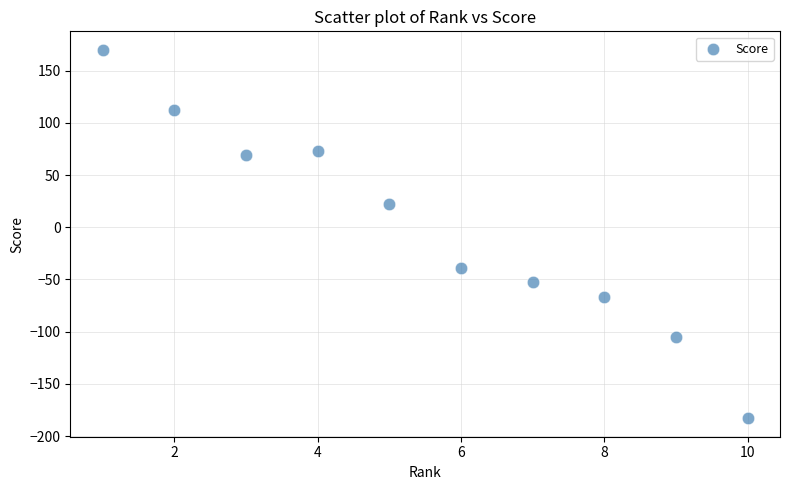

What Y value in the scatter plot is closest to -6?

22